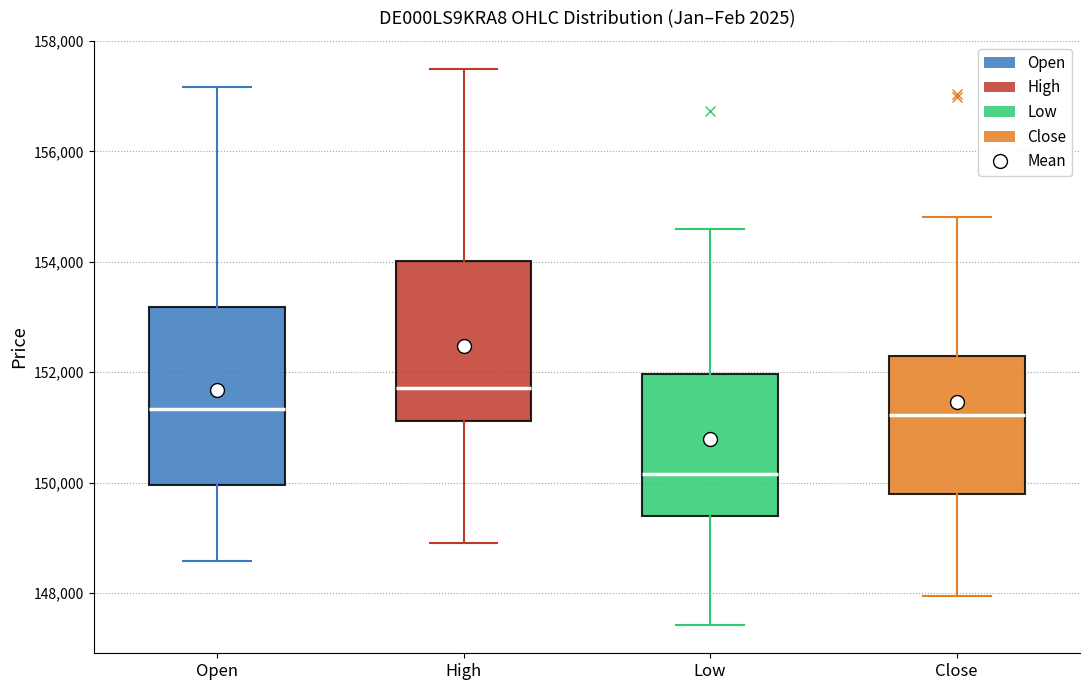

Reading left to right, transcribe this box plot: for each box, give where its median line is, the range the box spans, and where its two whiskers end, as read against the y-axis. The values are not printed on the chart, so give them approximately, as read against the axis.

Open: median 151400, box 150000 to 153200, whiskers 148600 to 157200
High: median 151800, box 151200 to 154000, whiskers 148800 to 157400
Low: median 150200, box 149400 to 152000, whiskers 147400 to 154600
Close: median 151200, box 149800 to 152200, whiskers 148000 to 154800